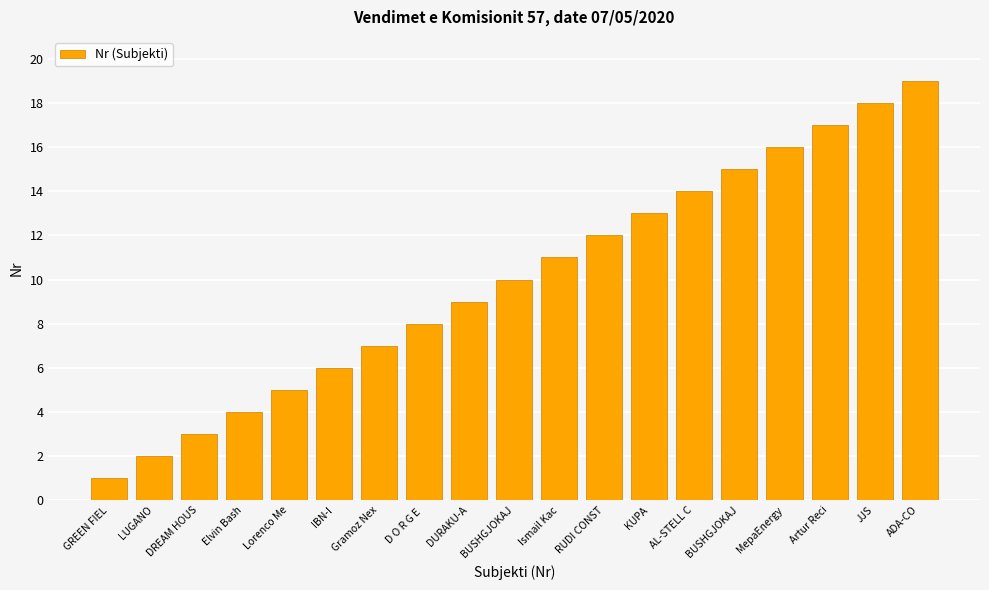

What is the sum of the values at Lorenco Me and Gramoz Nex?

12